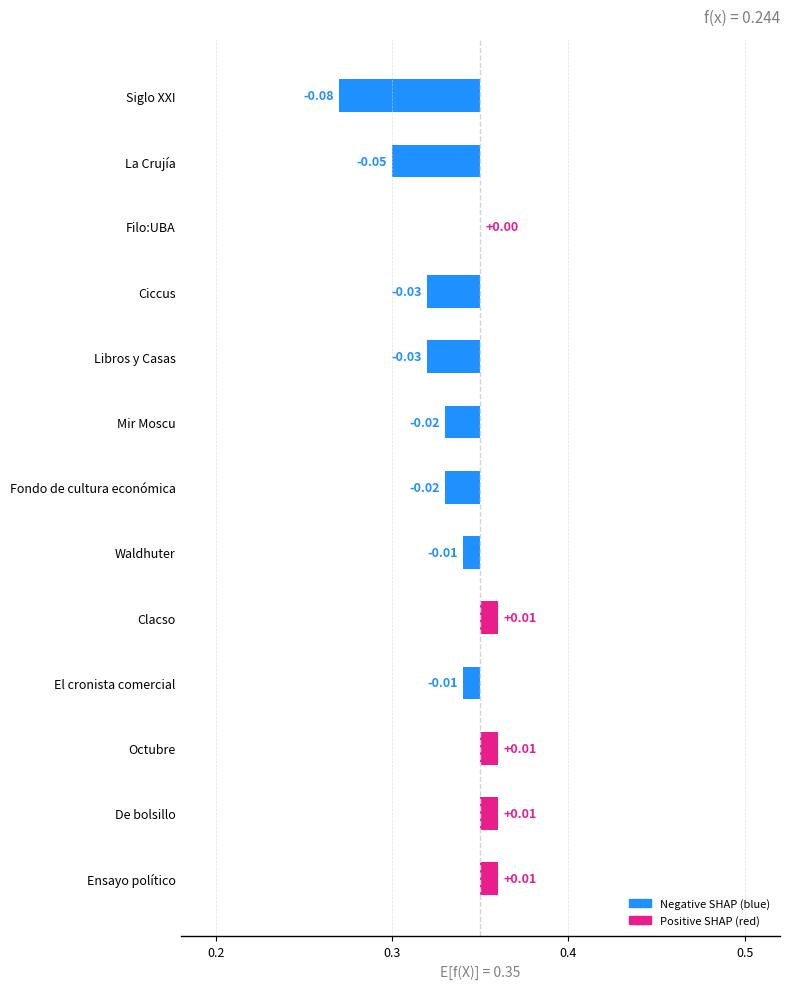

True or false: the data shows 1 at Clacso.

False